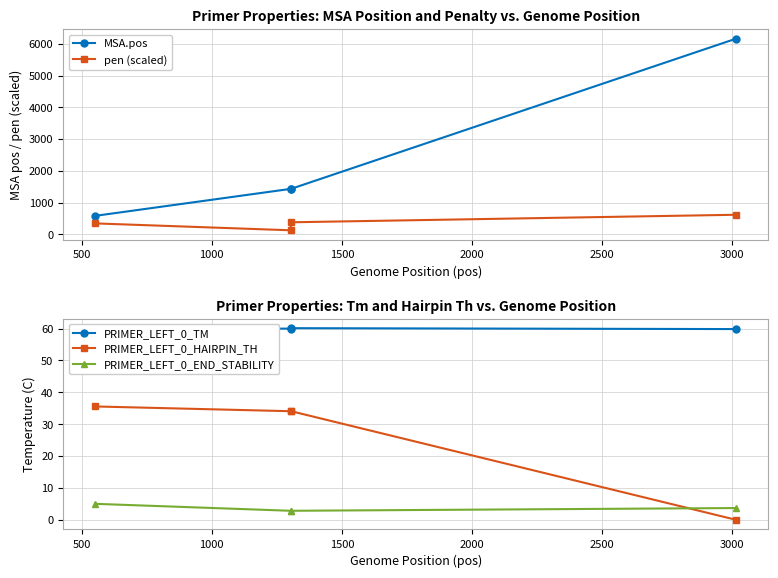

Does the chart have visible grid lines?

Yes